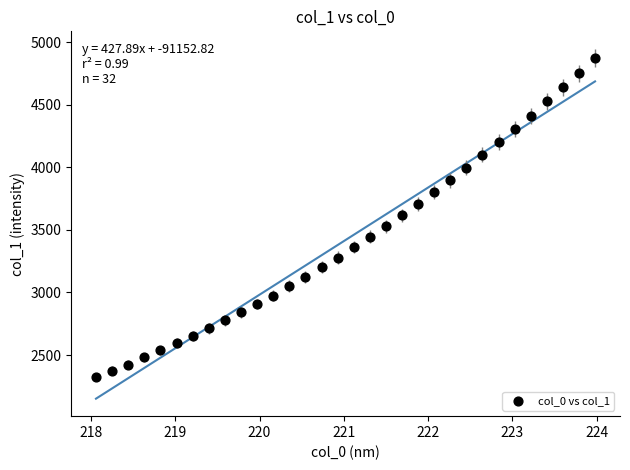

What is the range of Y values (max minus min)?

2546.9